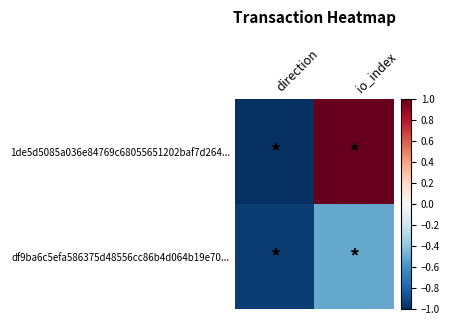

At io_index, list the series in order from smallest to largest.

df9ba6c5efa586375d48556cc86b4d064b19e70..., 1de5d5085a036e84769c68055651202baf7d264...